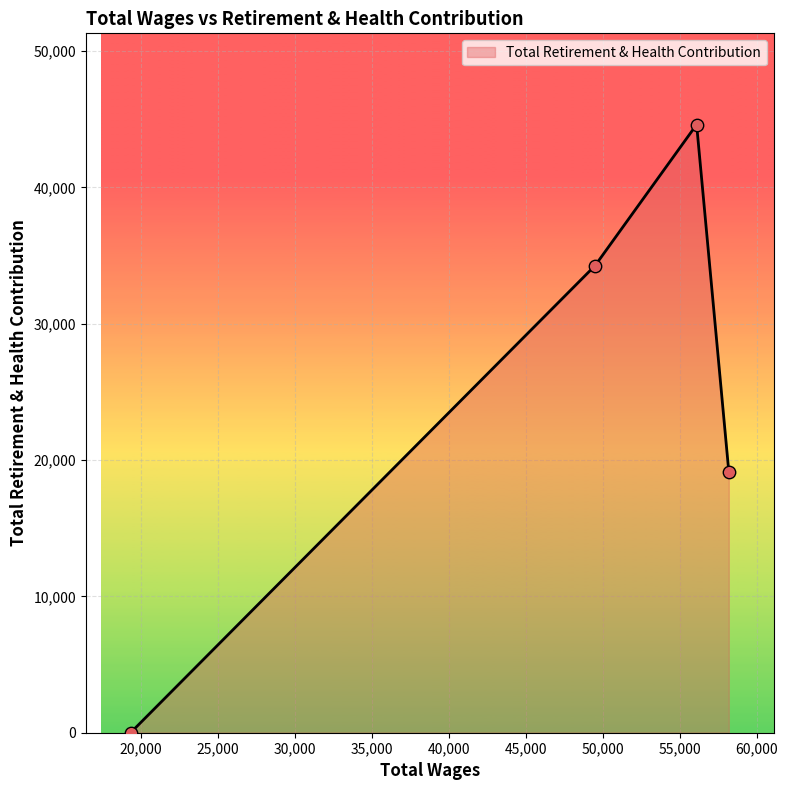

What is the greatest value displayed?

44611